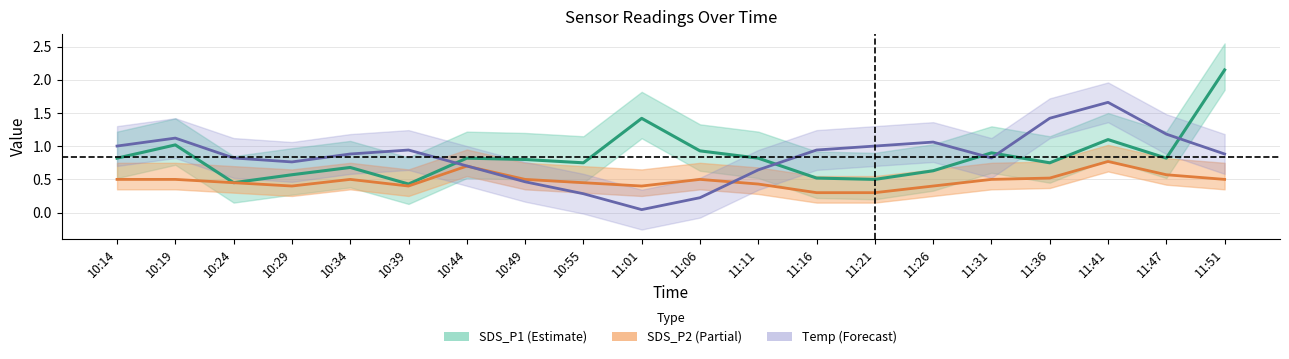

How many interior local valleys does the SDS_P2 series have?

3